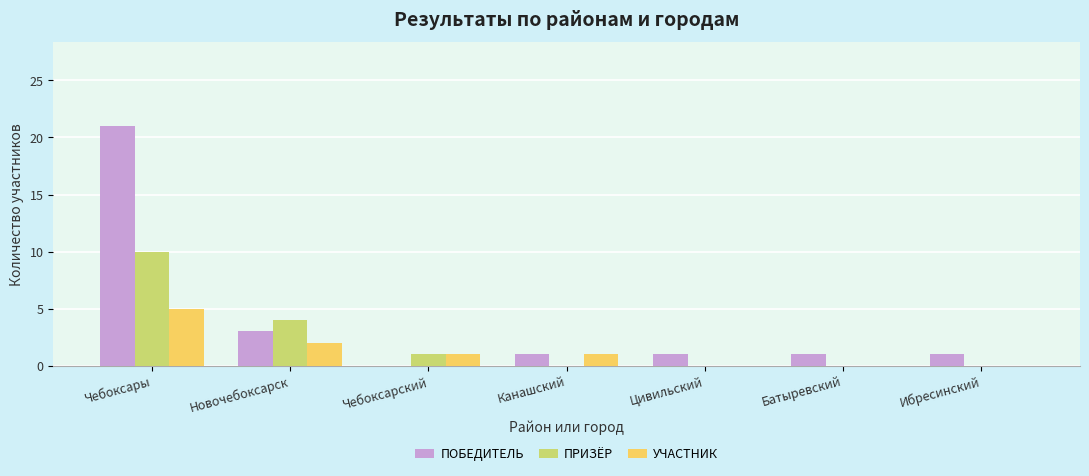

What is the highest value of the УЧАСТНИК series?

5